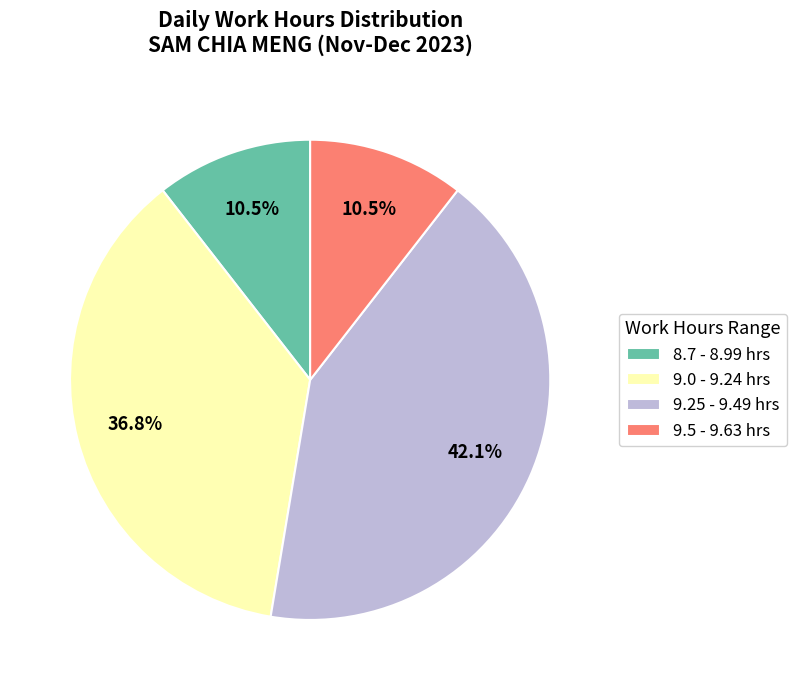

What is the largest slice in the pie chart?

9.25 - 9.49 hrs